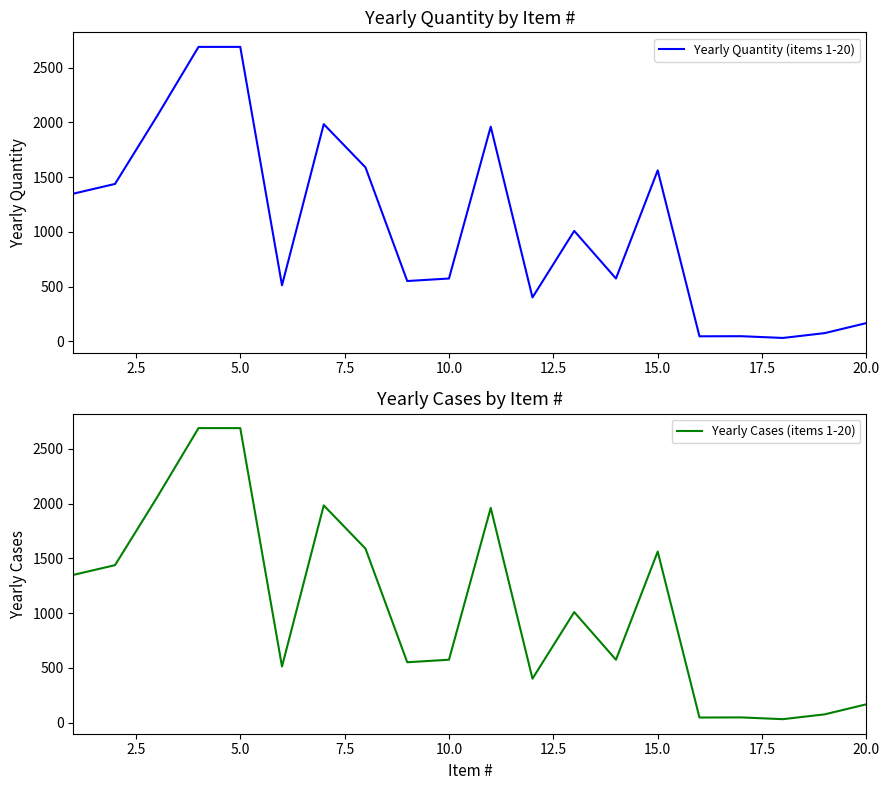

Reading left to right, extract all data points from this chart.

Yearly Quantity (items 1-20): 1349	1438	2053	2690	2690	512	1984	1589	551	574	1961	401	1009	574	1562	46	47	31	75	167
Yearly Cases (items 1-20): 1349	1438	2053	2690	2690	512	1984	1589	551	574	1961	401	1009	574	1562	46	47	31	75	167